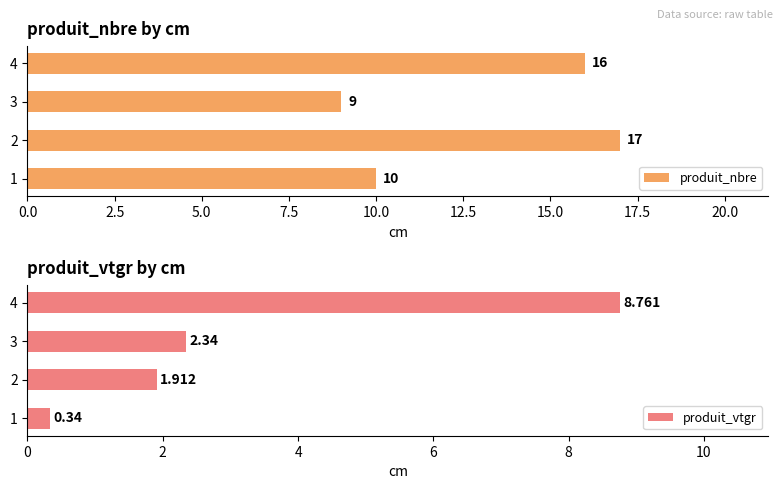

Rank the categories by produit_vtgr value from lowest to highest.

1, 2, 3, 4